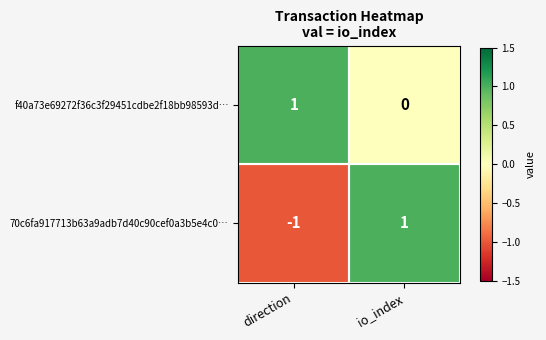

How many positive values does the 70c6fa917713b63a9adb7d40c90cef0a3b5e4c0… series have?

1